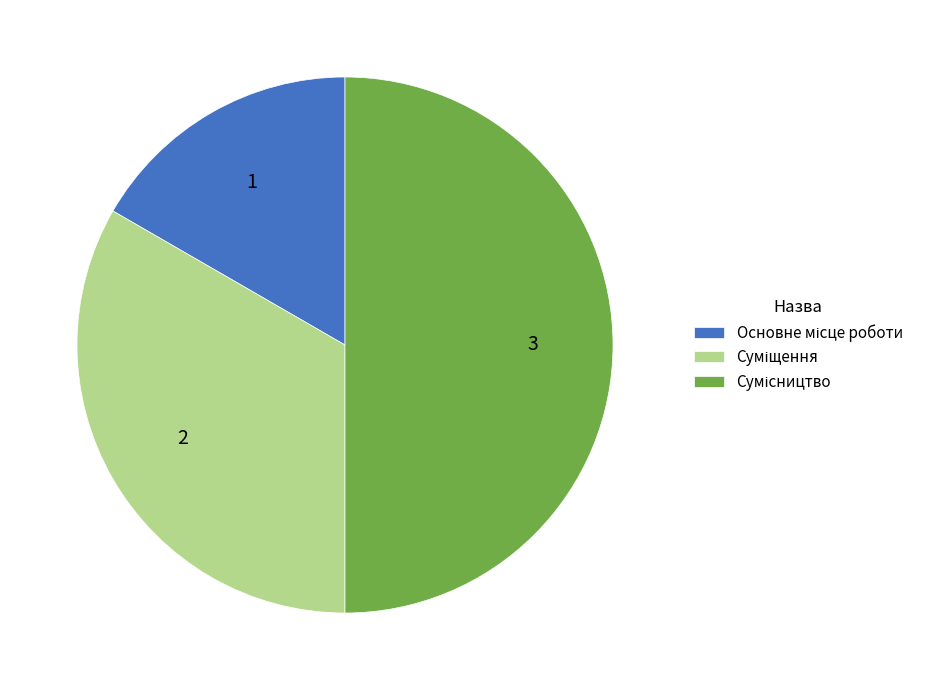

Count the number of slices in the pie.

3